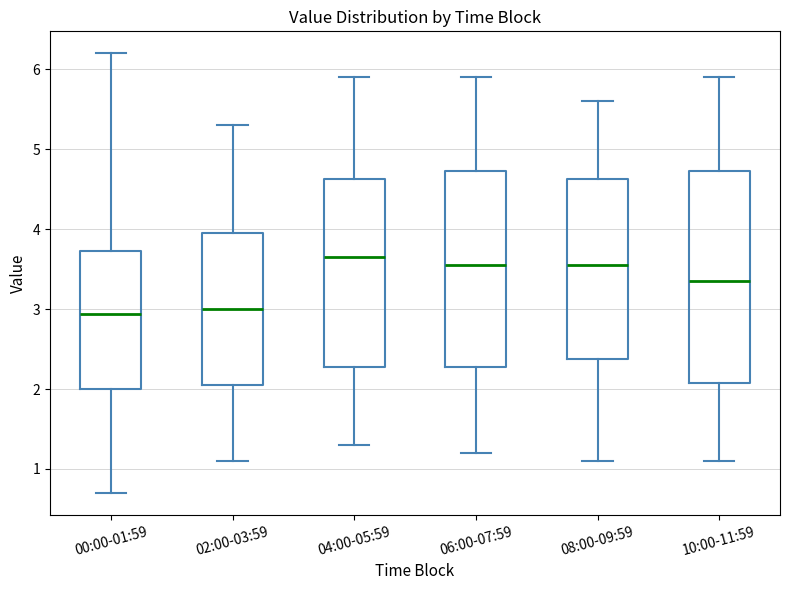

Which box is the tallest, from its lower edge to its upper edge?

10:00-11:59